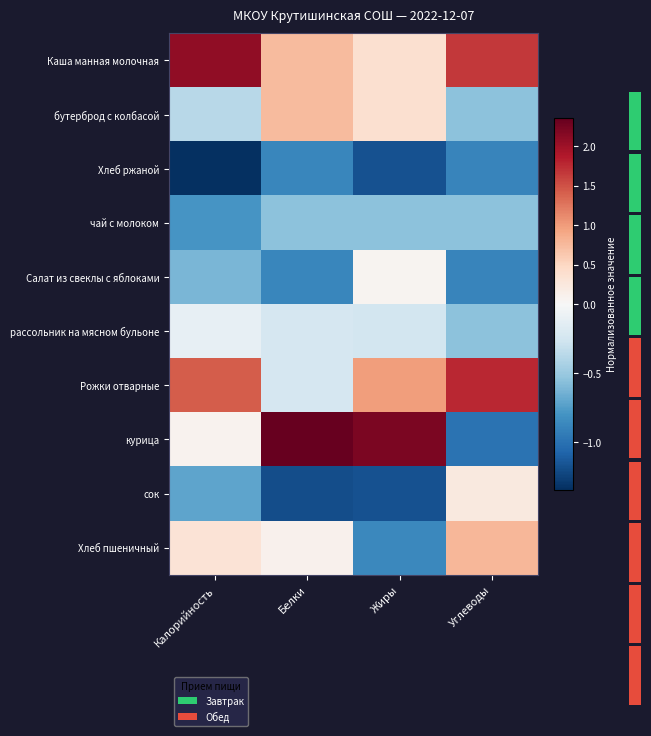

What is the lowest value of the Каша манная молочная series?

0.4